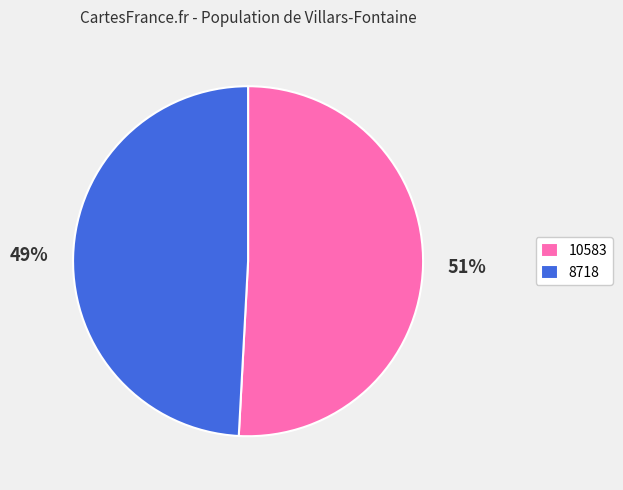

What is the largest slice in the pie chart?

10583